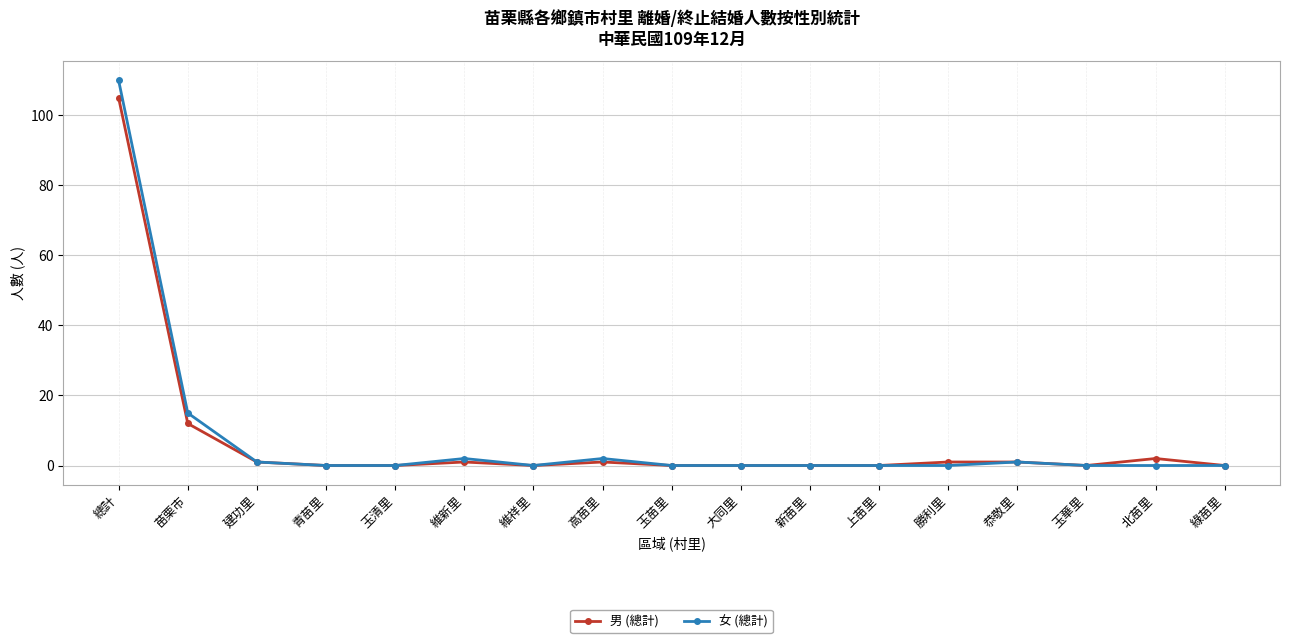

Is it true that 男 (總計) equals 0 at 玉清里?

True